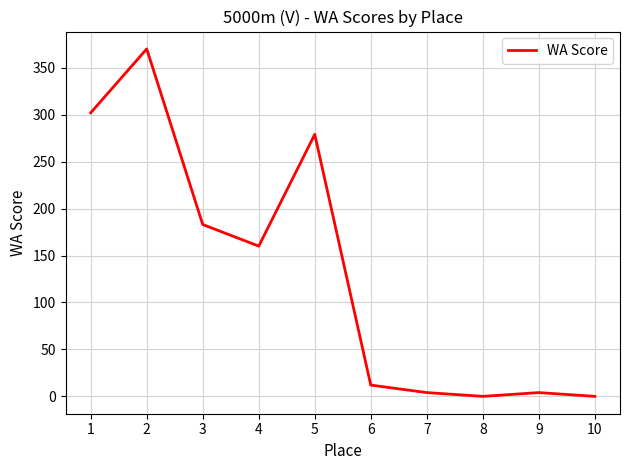

What is the greatest value displayed?

370